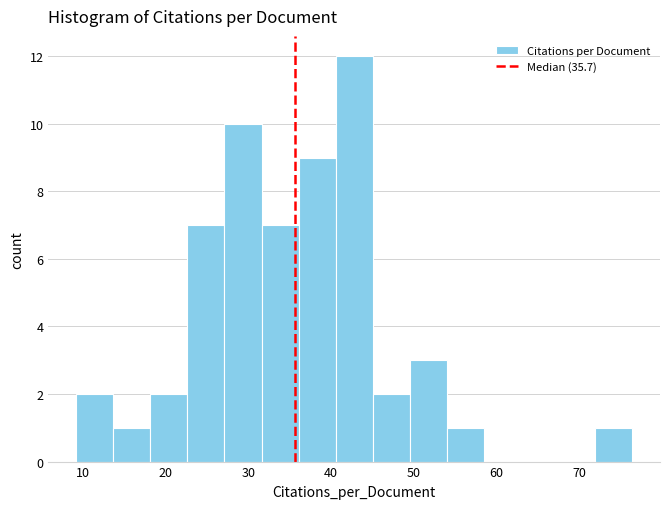

Reading left to right, list every bar in this chart as the range it spans on the x-axis followed by its height. Neither the bar edges nor the heights are printed on the chart, so give them approximately, as read against the axes.

9 to 14: 2
14 to 18: 1
18 to 23: 2
23 to 27: 7
27 to 32: 10
32 to 36: 7
36 to 41: 9
41 to 45: 12
45 to 50: 2
50 to 54: 3
54 to 59: 1
59 to 63: 0
63 to 67: 0
67 to 72: 0
72 to 76: 1